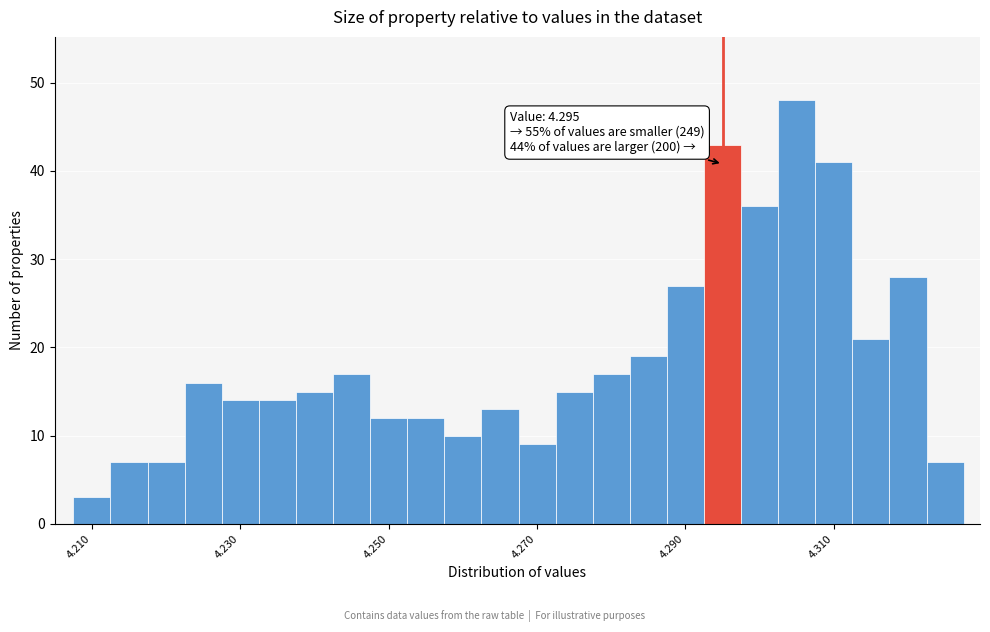

Read against the x-axis, roughly where is the centre of the tallest bar?

4.306